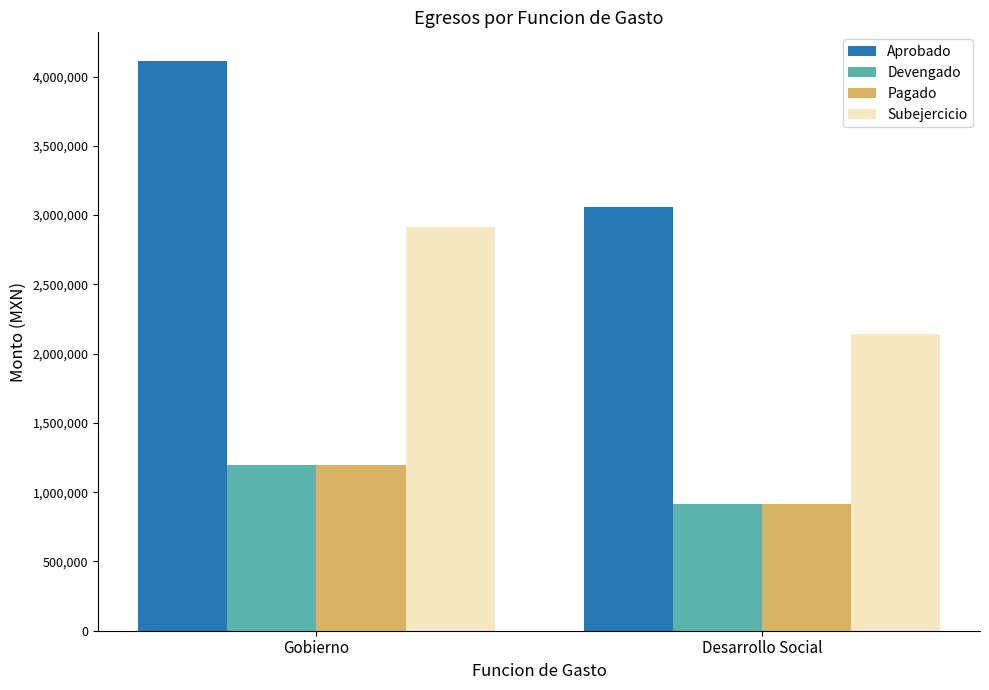

Reading left to right, extract all data points from this chart.

Aprobado: Gobierno=4113836.0	Desarrollo Social=3059564.0
Devengado: Gobierno=1197371.6	Desarrollo Social=914825.6
Pagado: Gobierno=1197371.6	Desarrollo Social=914825.6
Subejercicio: Gobierno=2916464.4	Desarrollo Social=2144738.5